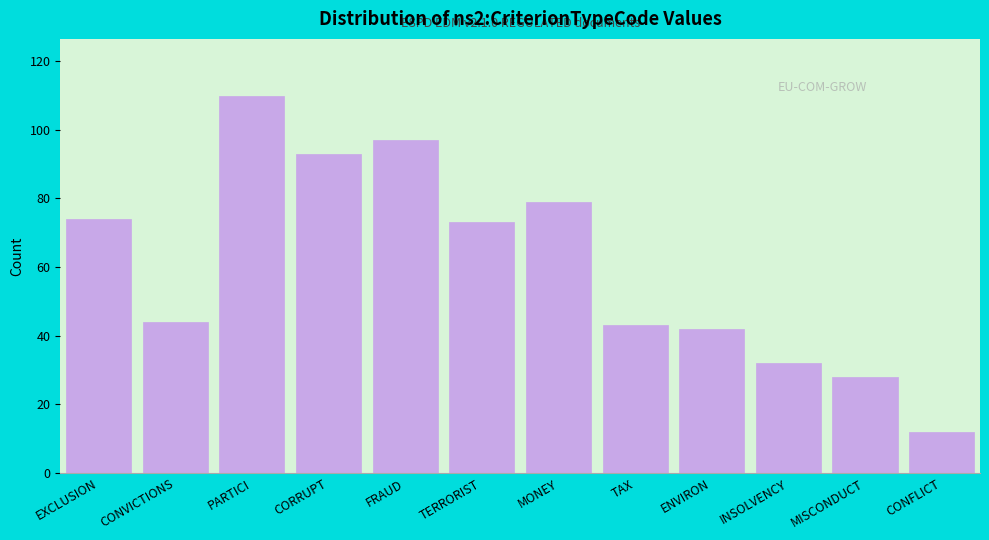

Reading left to right, transcribe all the data shown in this chart.

EXCLUSION=74	CONVICTIONS=44	PARTICI=110	CORRUPT=93	FRAUD=97	TERRORIST=73	MONEY=79	TAX=43	ENVIRON=42	INSOLVENCY=32	MISCONDUCT=28	CONFLICT=12